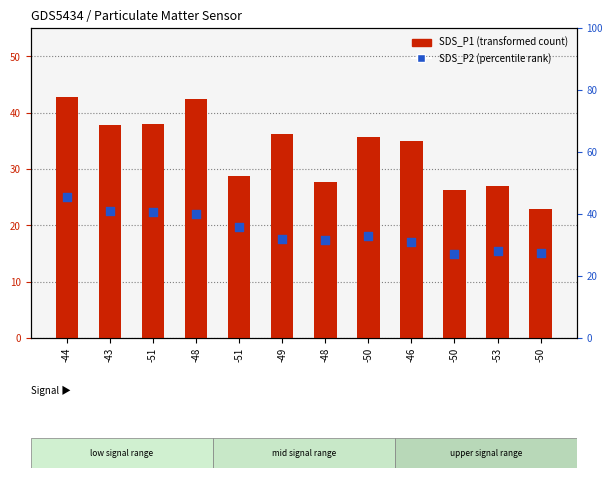

Which series has the largest total across all categories?

SDS_P2 (percentile rank)